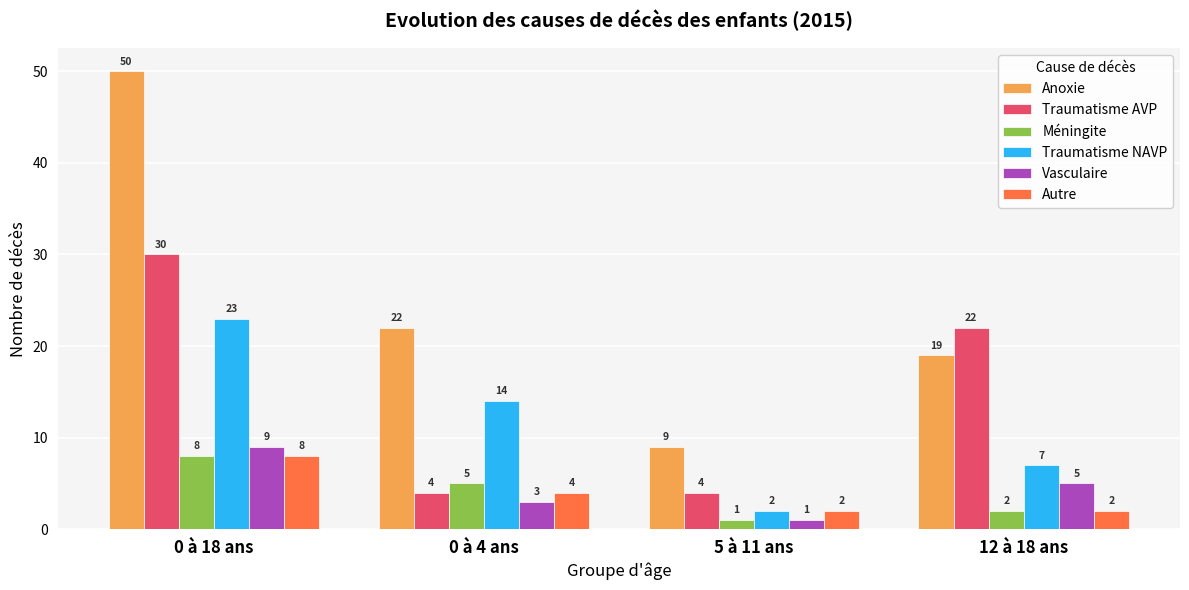

What is the difference between the Autre values at 0 à 18 ans and 0 à 4 ans?

4